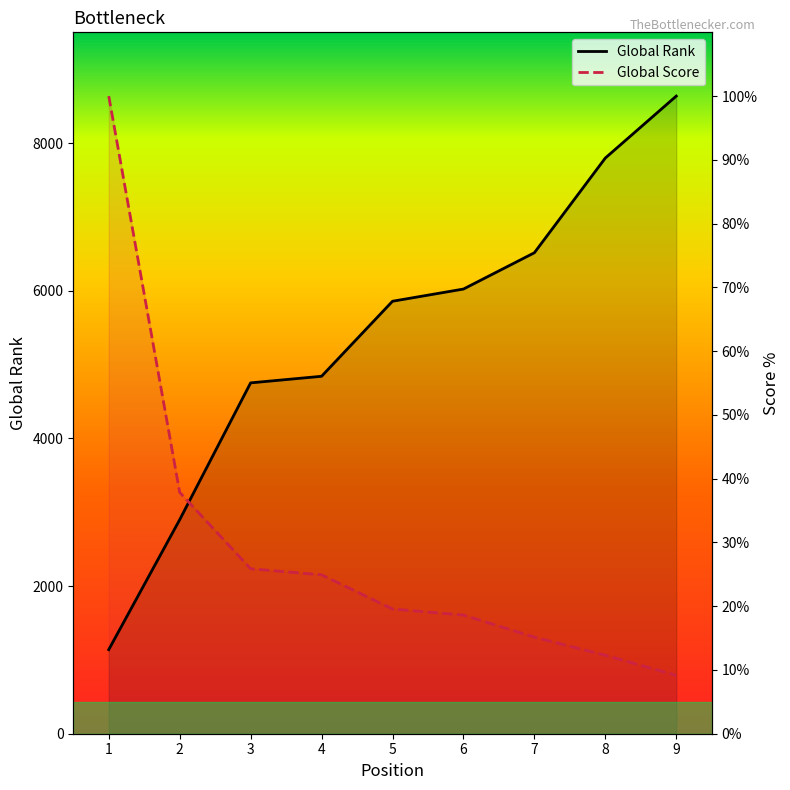

Which series changed the most between 2 and 9?

Global Rank